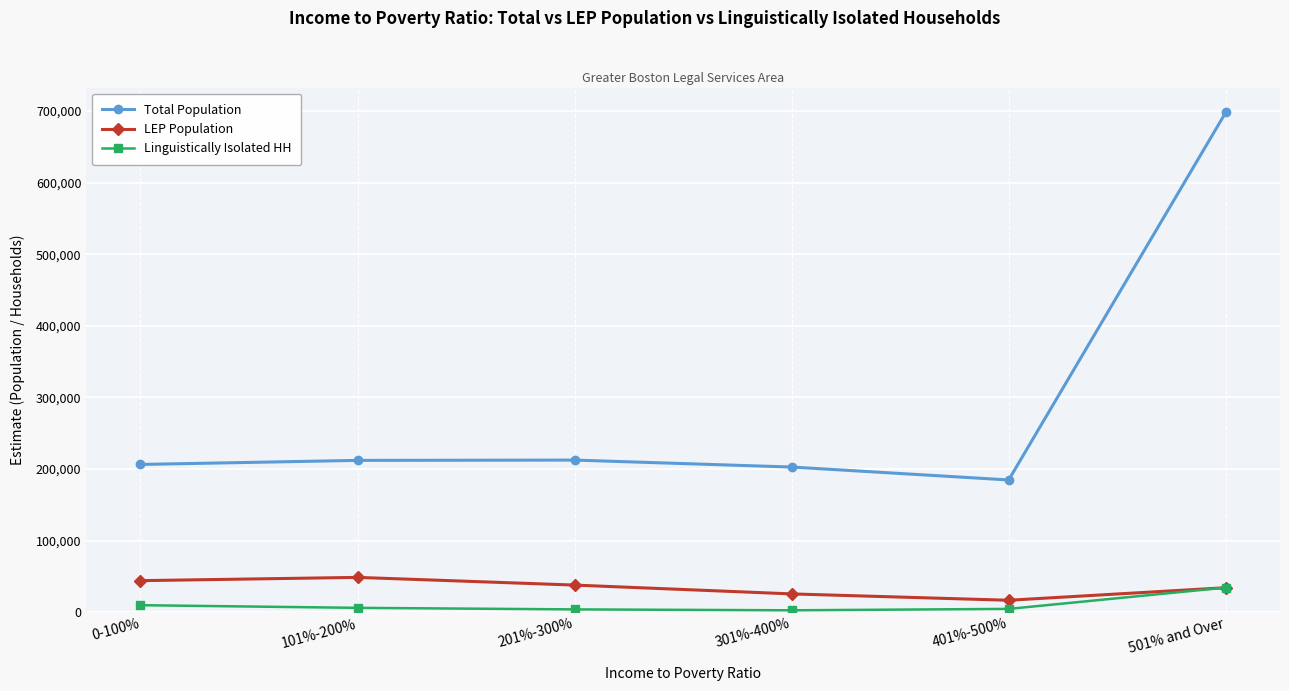

Is the value of Total Population at 301%-400% greater than the value of Linguistically Isolated HH at 0-100%?

Yes